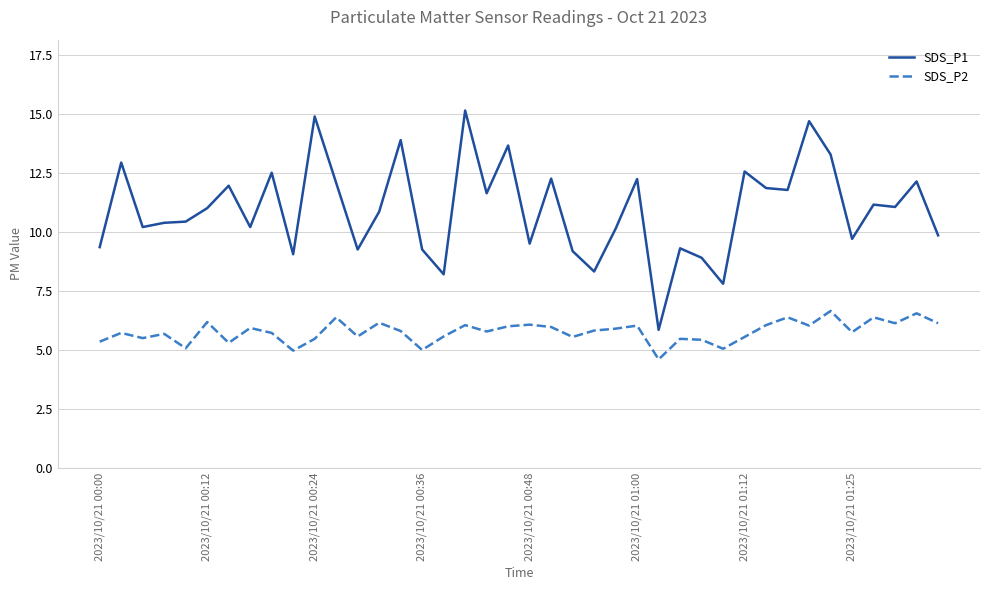

What is the highest value of the SDS_P2 series?

6.7